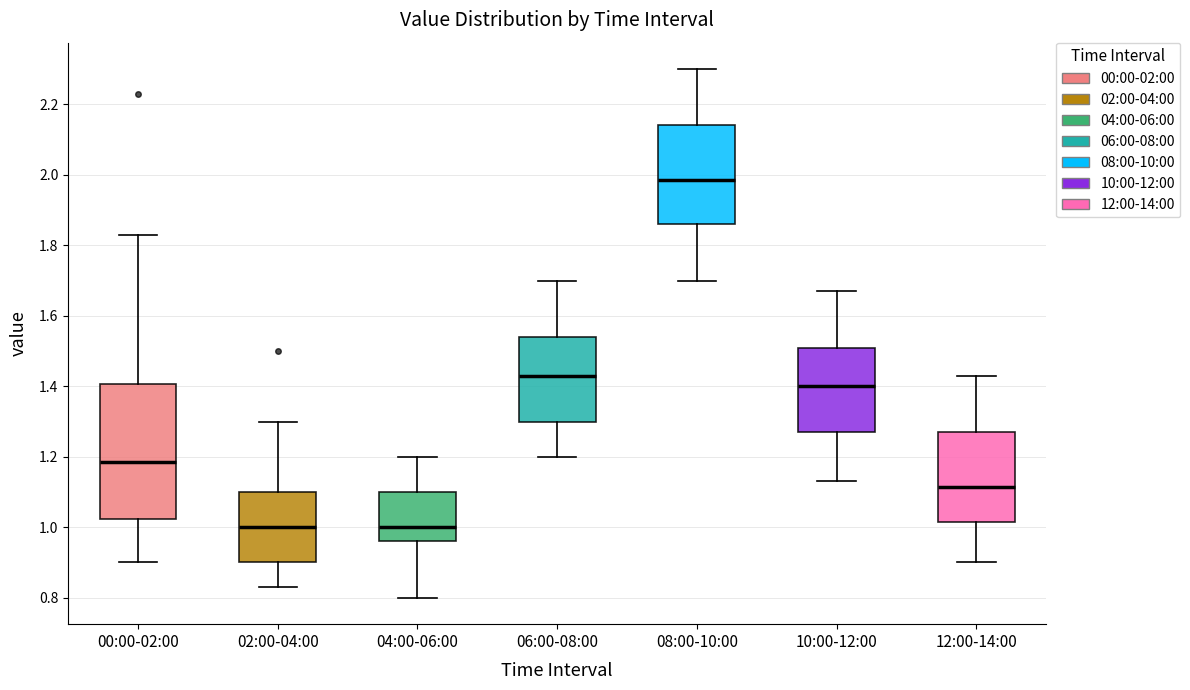

Reading left to right, read every box against the y-axis: the position of its median line, the range the box covers, and the ends of its whiskers. The values are not printed on the chart, so give them approximately, as read against the axis.

00:00-02:00: median 1.18, box 1.02 to 1.40, whiskers 0.90 to 1.84
02:00-04:00: median 1.00, box 0.90 to 1.10, whiskers 0.84 to 1.30
04:00-06:00: median 1.00, box 0.96 to 1.10, whiskers 0.80 to 1.20
06:00-08:00: median 1.44, box 1.30 to 1.54, whiskers 1.20 to 1.70
08:00-10:00: median 1.98, box 1.86 to 2.14, whiskers 1.70 to 2.30
10:00-12:00: median 1.40, box 1.28 to 1.50, whiskers 1.14 to 1.68
12:00-14:00: median 1.12, box 1.02 to 1.28, whiskers 0.90 to 1.44